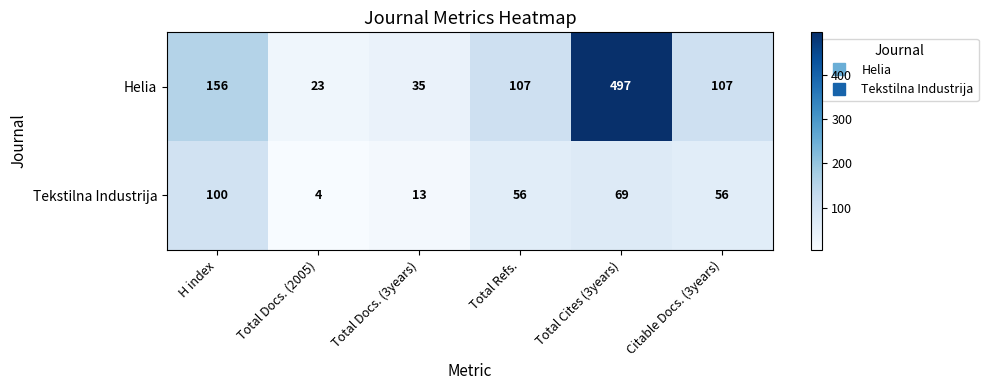

Where is Helia nearest to the value 260?

H index